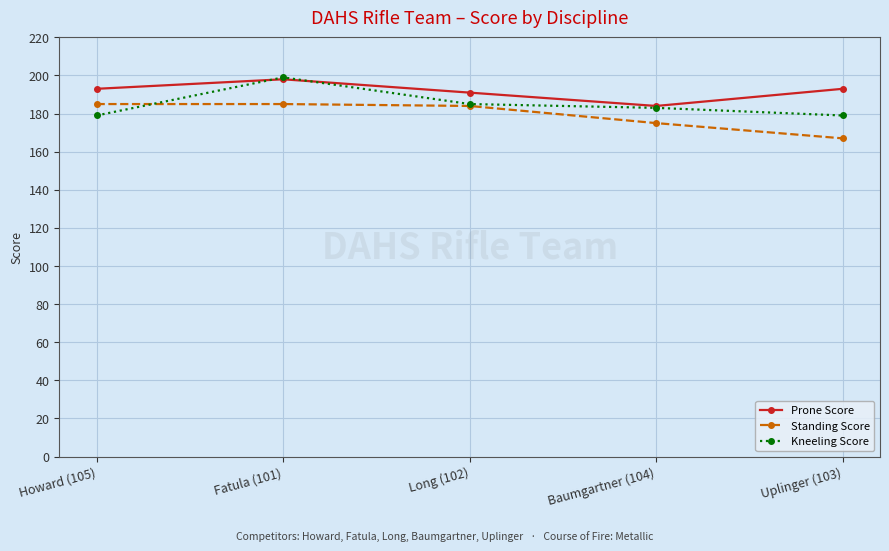

True or false: Kneeling Score has more than 2 interior local peaks.

False